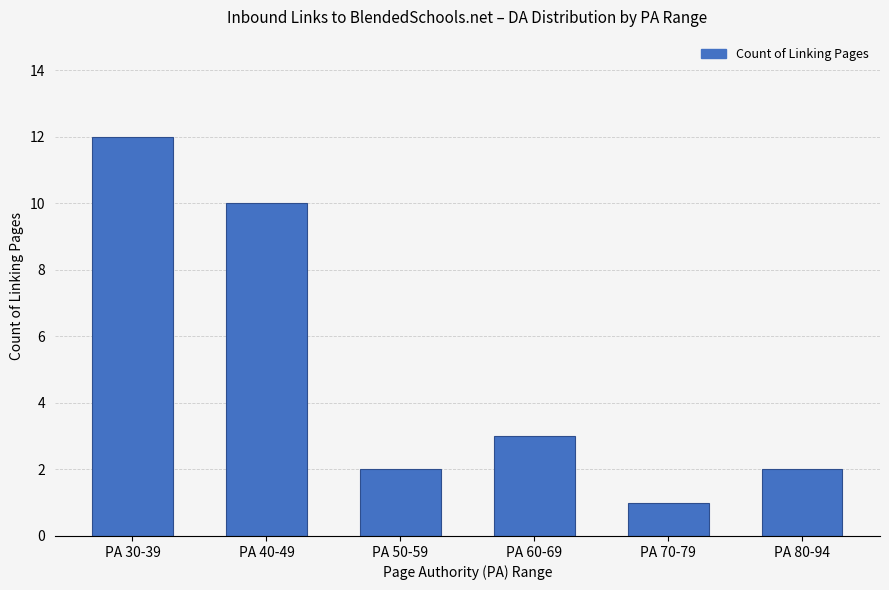

Reading right to left, extract all data points from this chart.

2	1	3	2	10	12